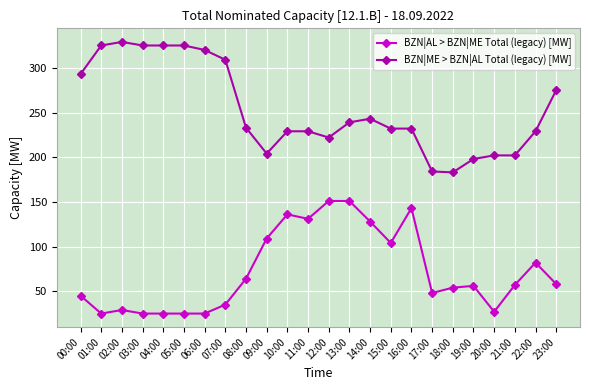

What is the total value across all series at 18:00?

237